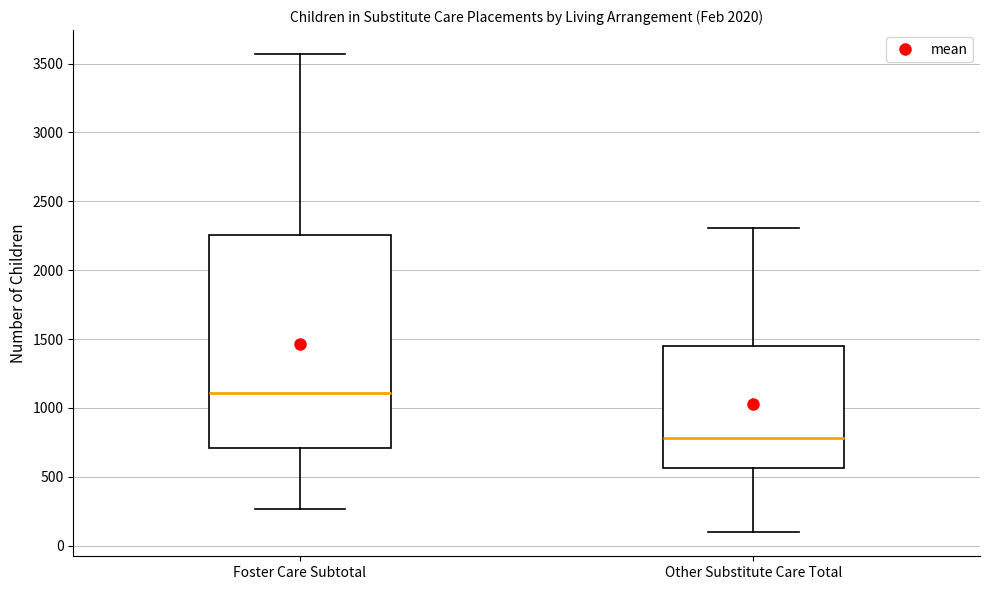

Reading left to right, read every box against the y-axis: the position of its median line, the range the box covers, and the ends of its whiskers. The values are not printed on the chart, so give them approximately, as read against the axis.

Foster Care Subtotal: median 1100, box 700 to 2250, whiskers 250 to 3550
Other Substitute Care Total: median 800, box 550 to 1450, whiskers 100 to 2300